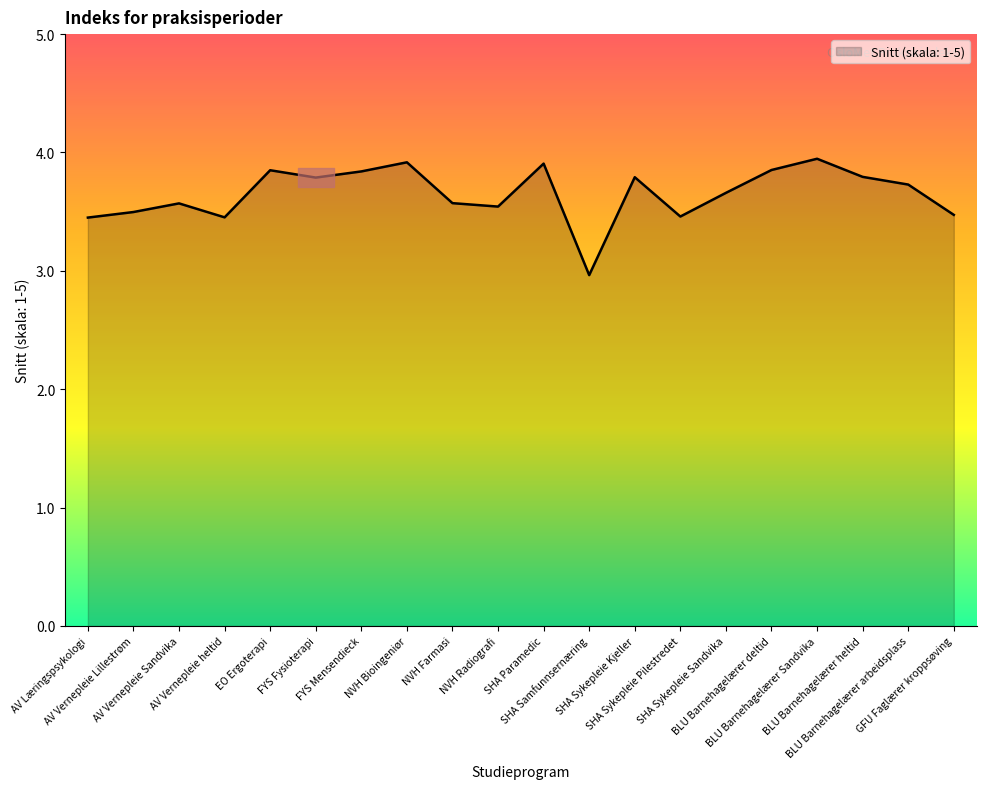

What is the approximate value at BLU Barnehagelærer deltid?

3.9